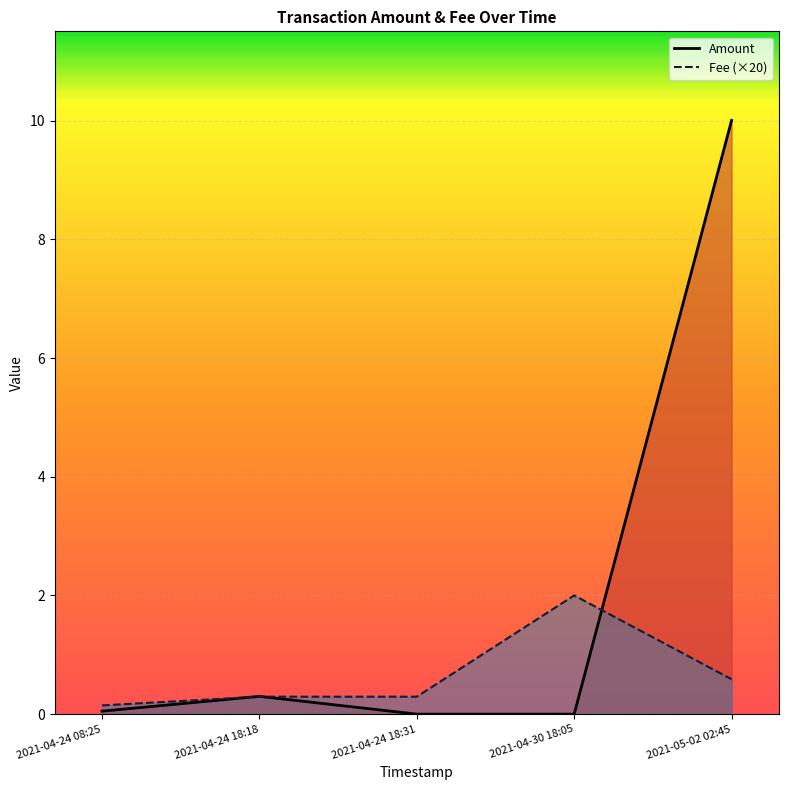

Which series has the largest range (max minus min)?

Amount